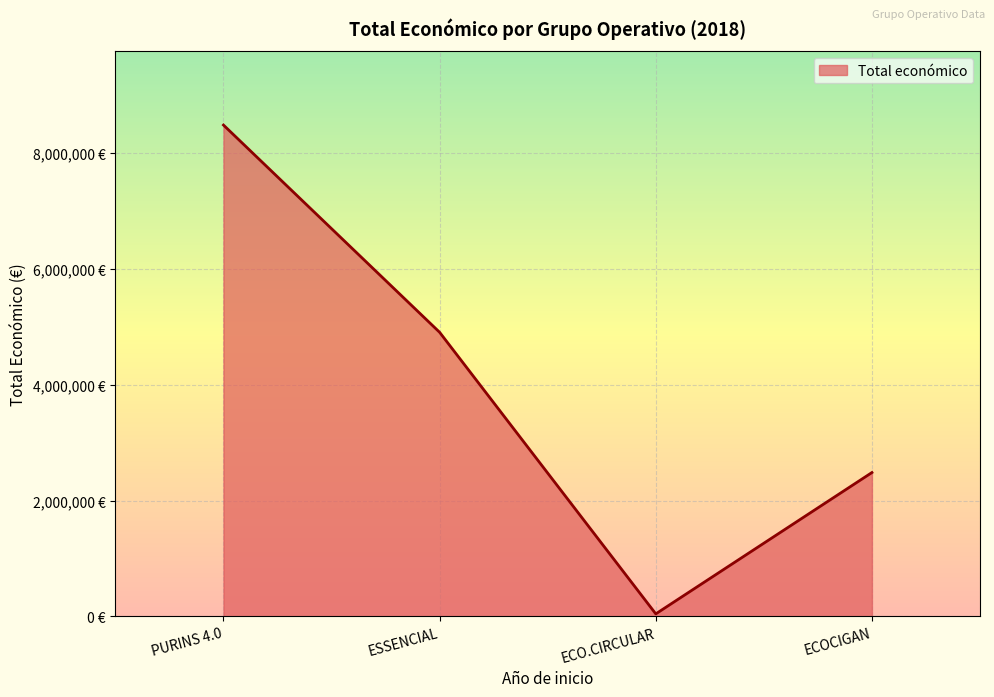

What is the maximum value shown in the chart?

8484999